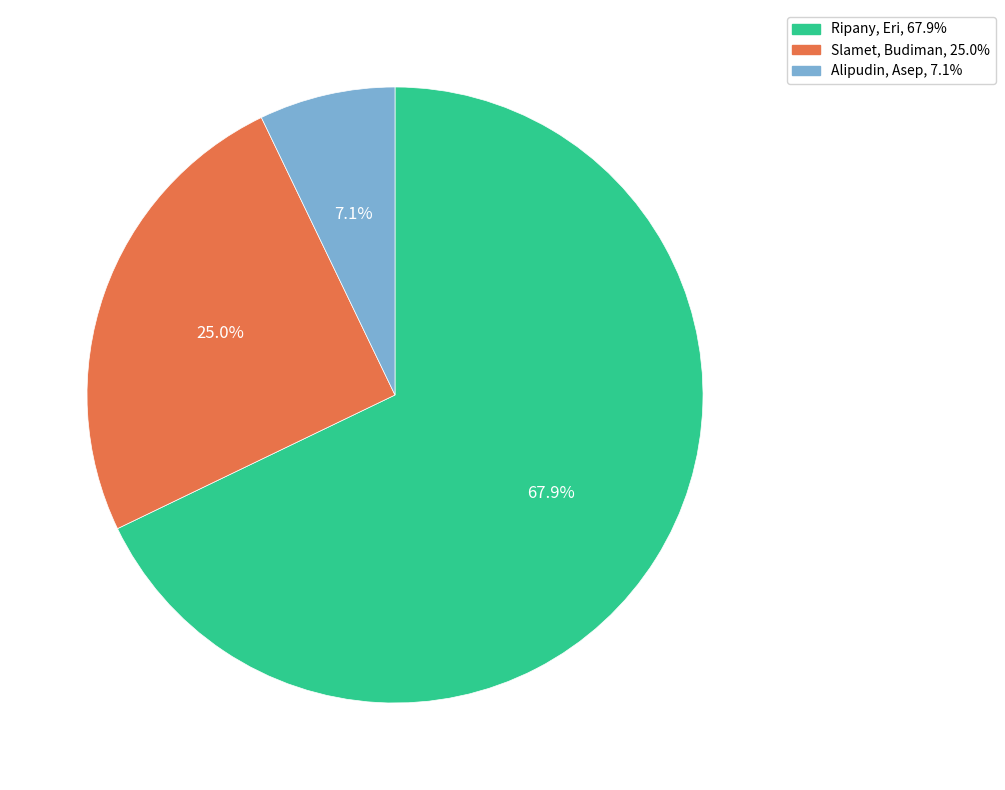

Rank the categories by value from highest to lowest.

Ripany, Slamet, Alipudin